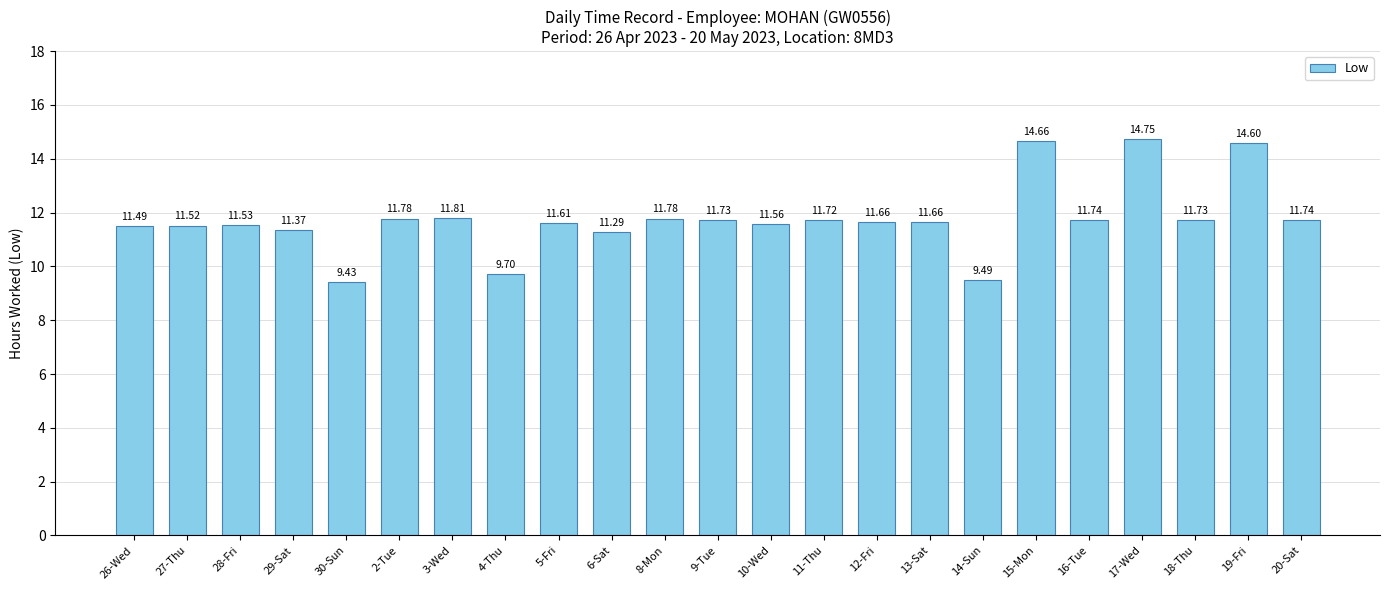

Count the number of values greater than 11.

20